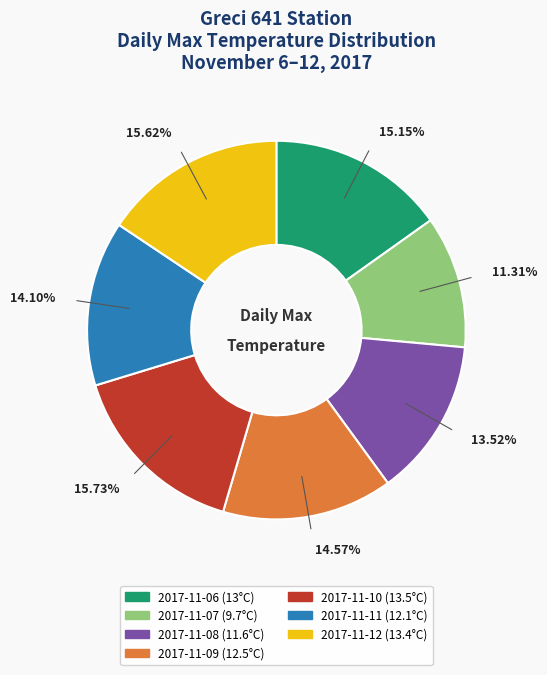

What percentage is the 2017-11-11 slice, to the nearest percent?

14%